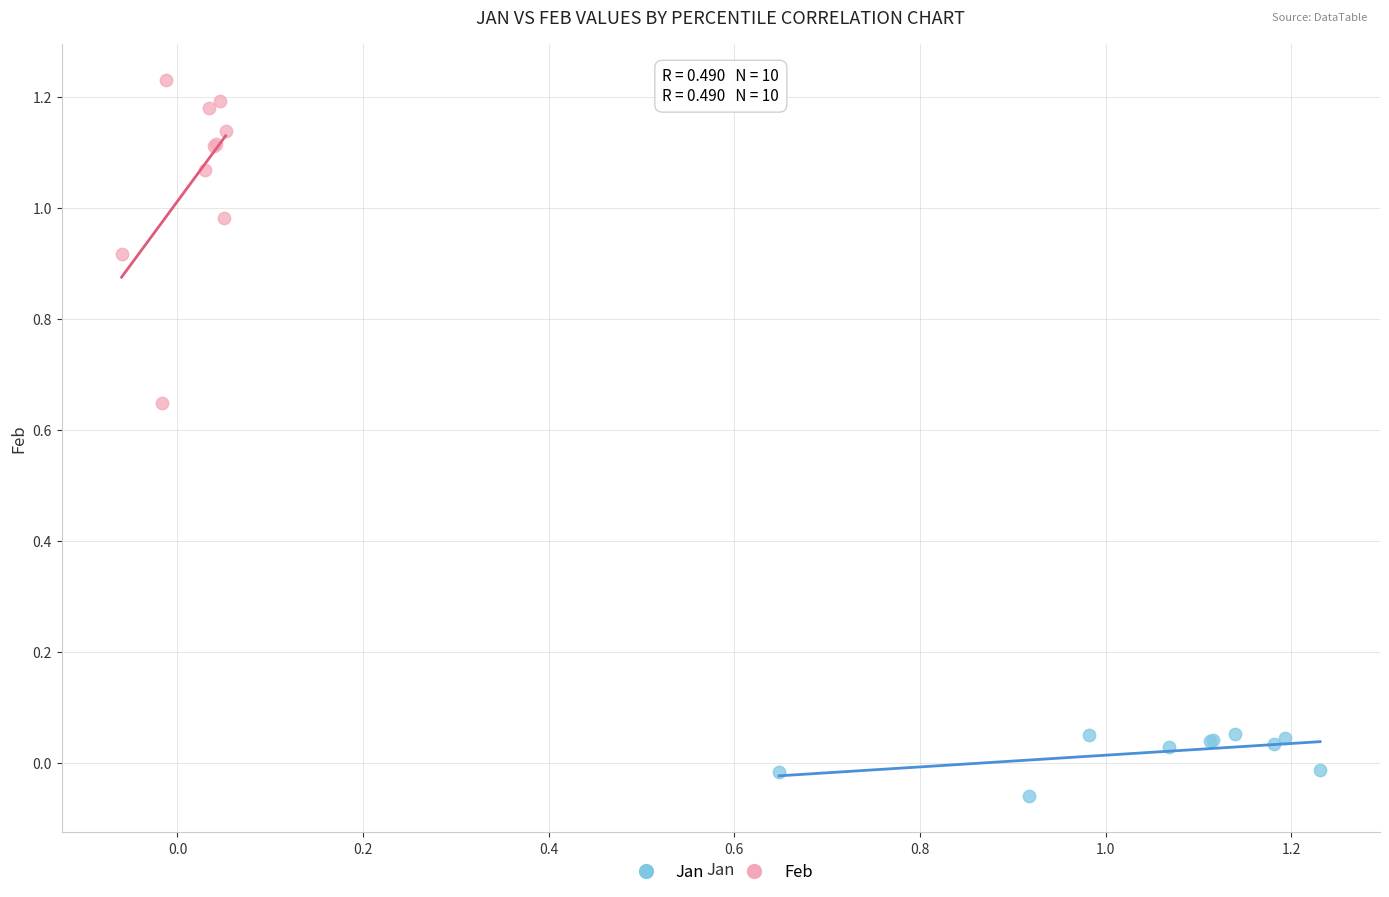

Which series contains the highest Y value?

Feb